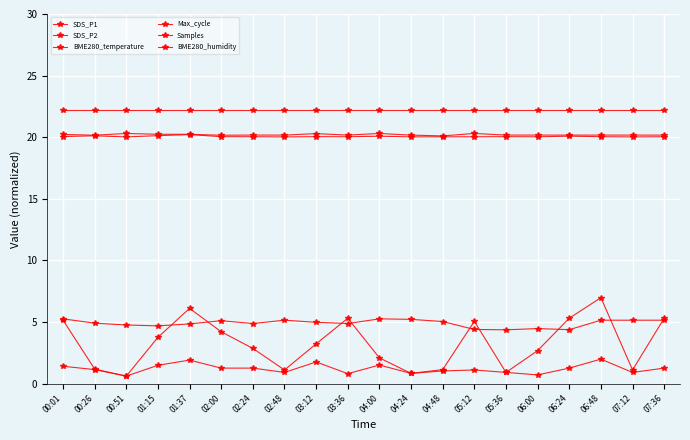

In Max_cycle, how many points are lower than both neighbors (excluding endpoints)?

6